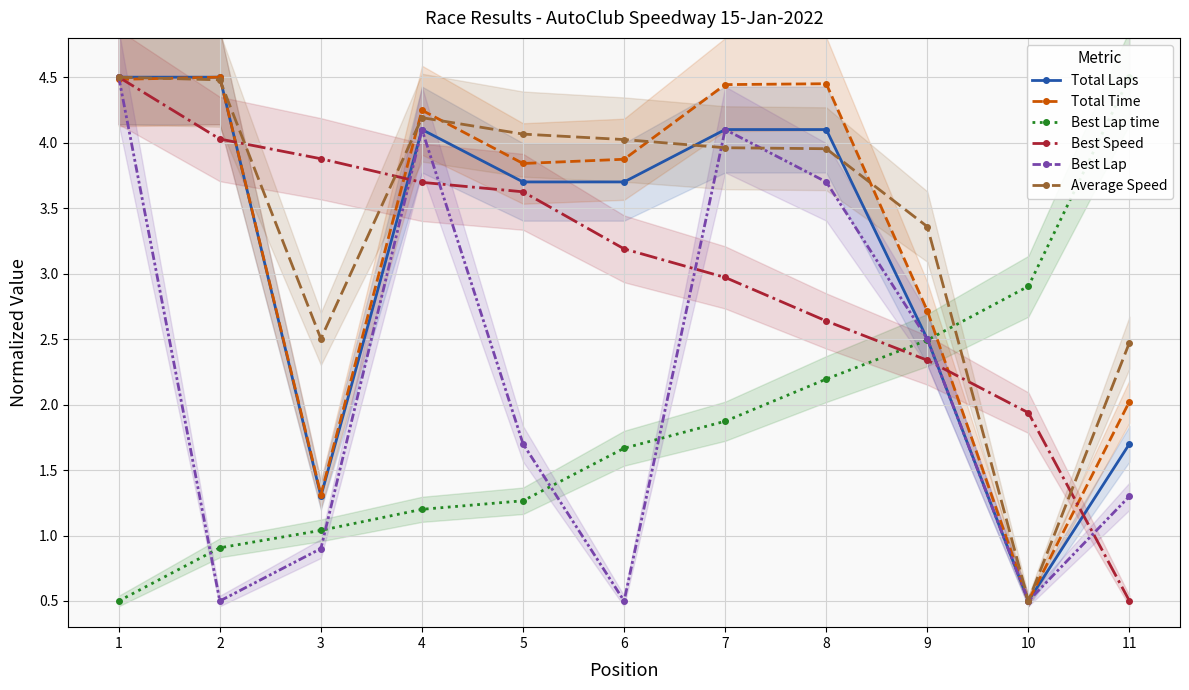

What is the spread (max minus min) of values at 1?

4.0